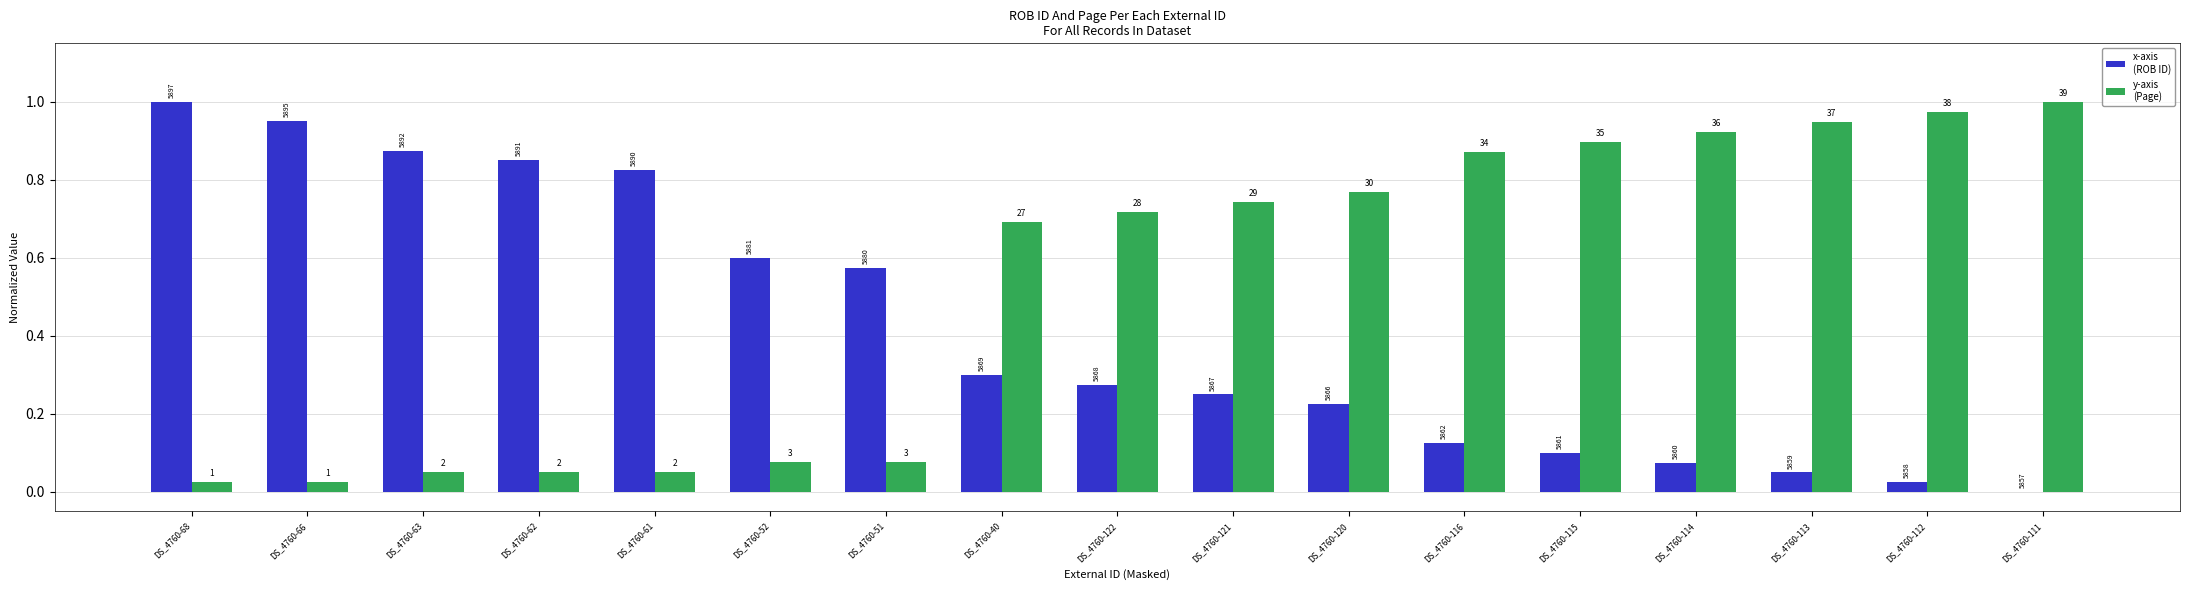

How many groups of bars are there?

17